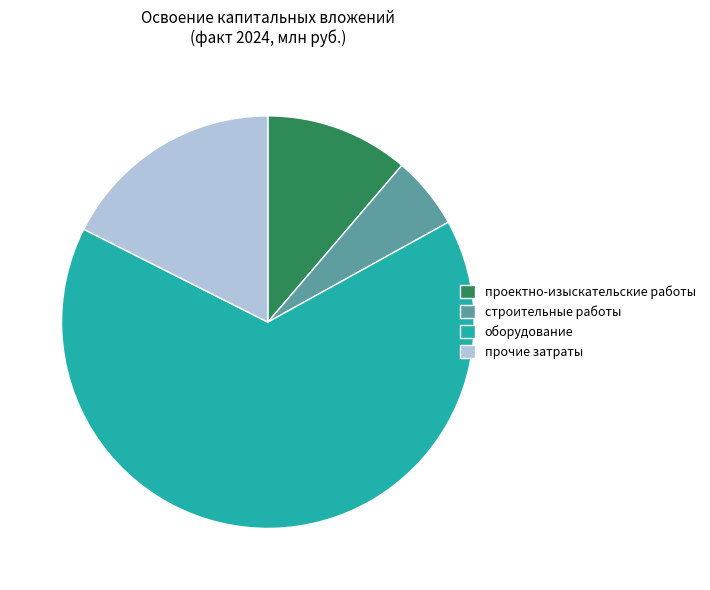

Is the sum of оборудование and строительные работы greater than half?

Yes